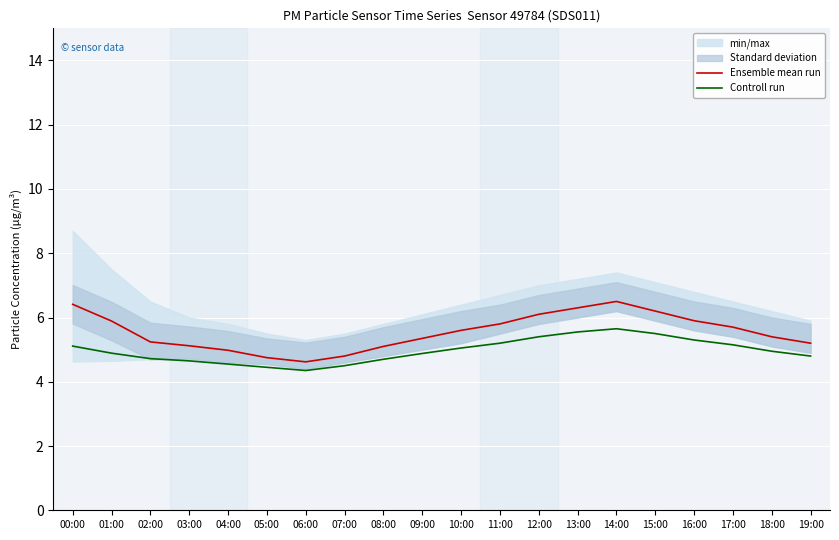

In Controll run, how many points are lower than both neighbors (excluding endpoints)?

1